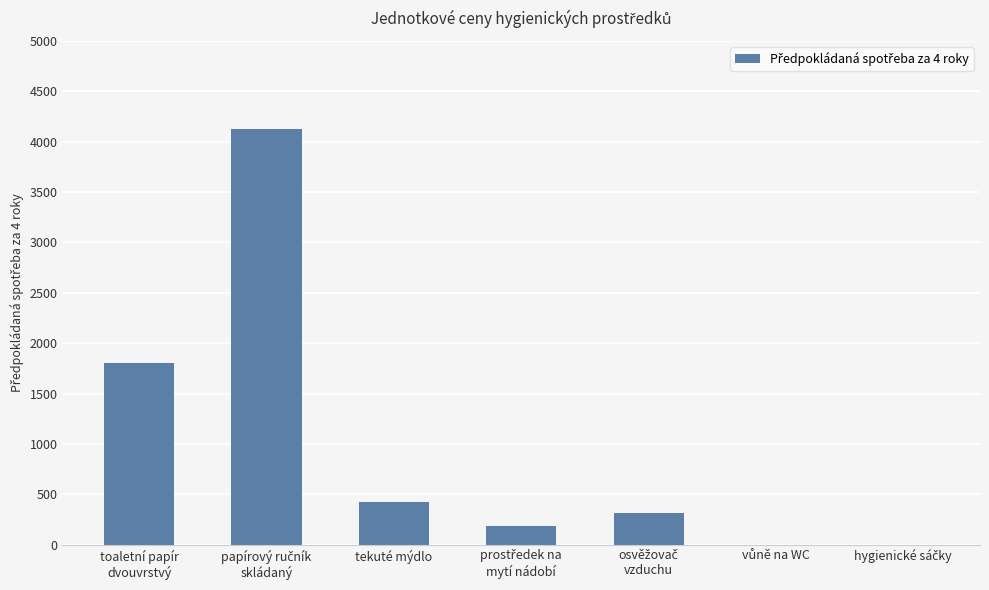

Are the bars grouped side by side (vs. stacked)?

No